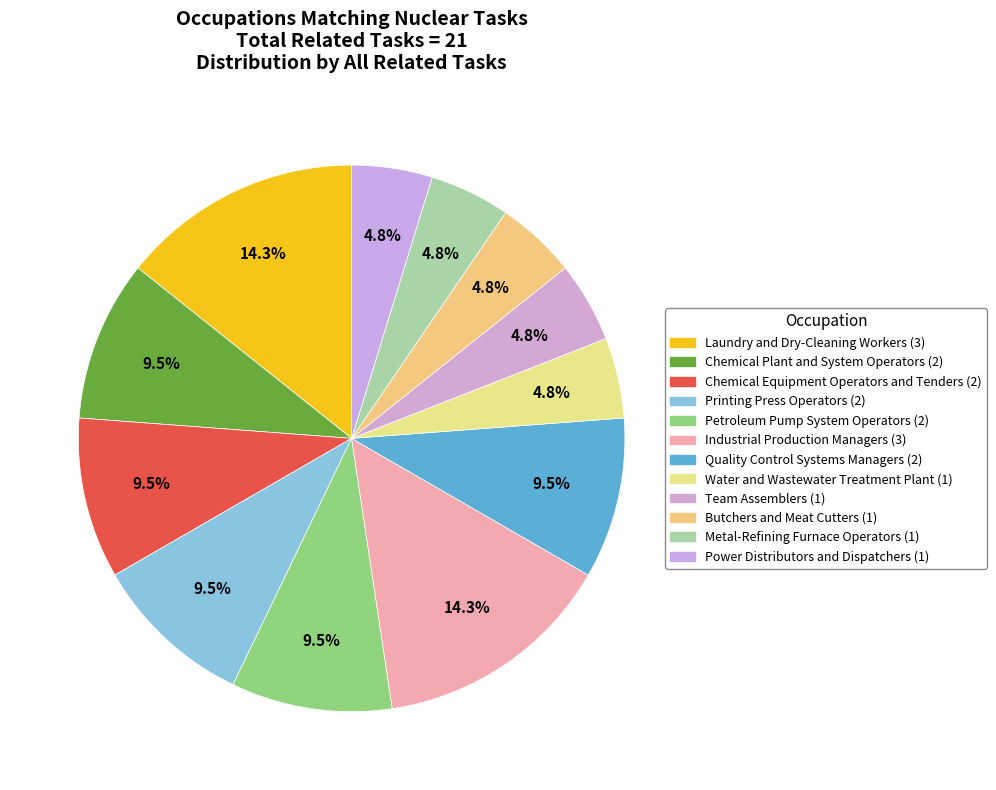

Count the number of slices in the pie.

12